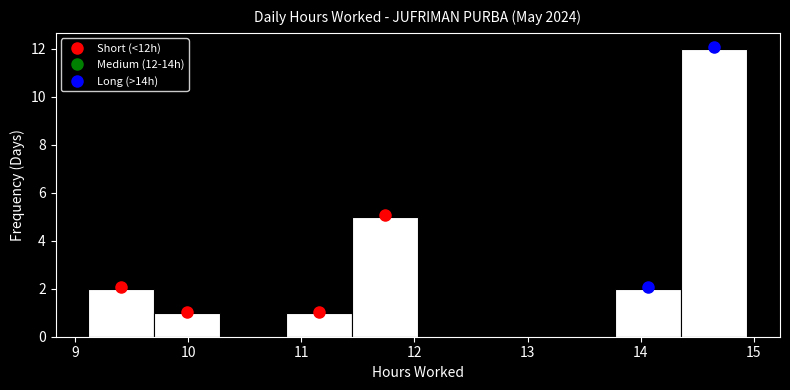

Over which range of the x-axis is the bar tallest?

14.4 to 14.9